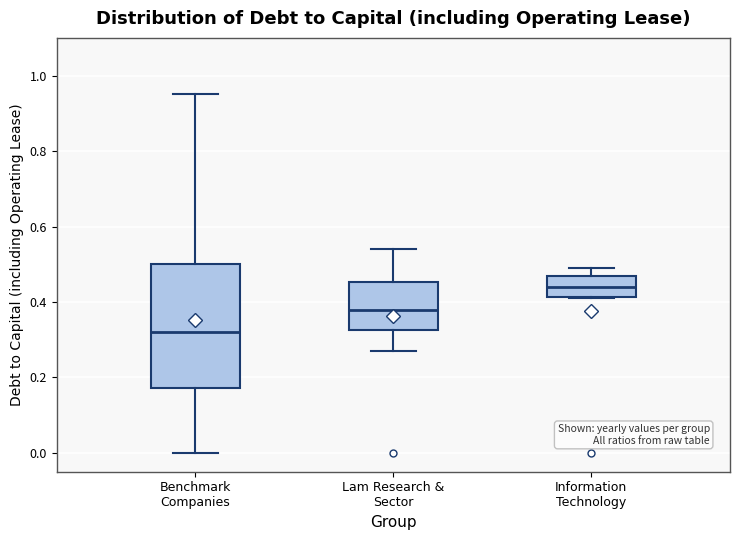

Which box's median line is the highest?

Information Technology